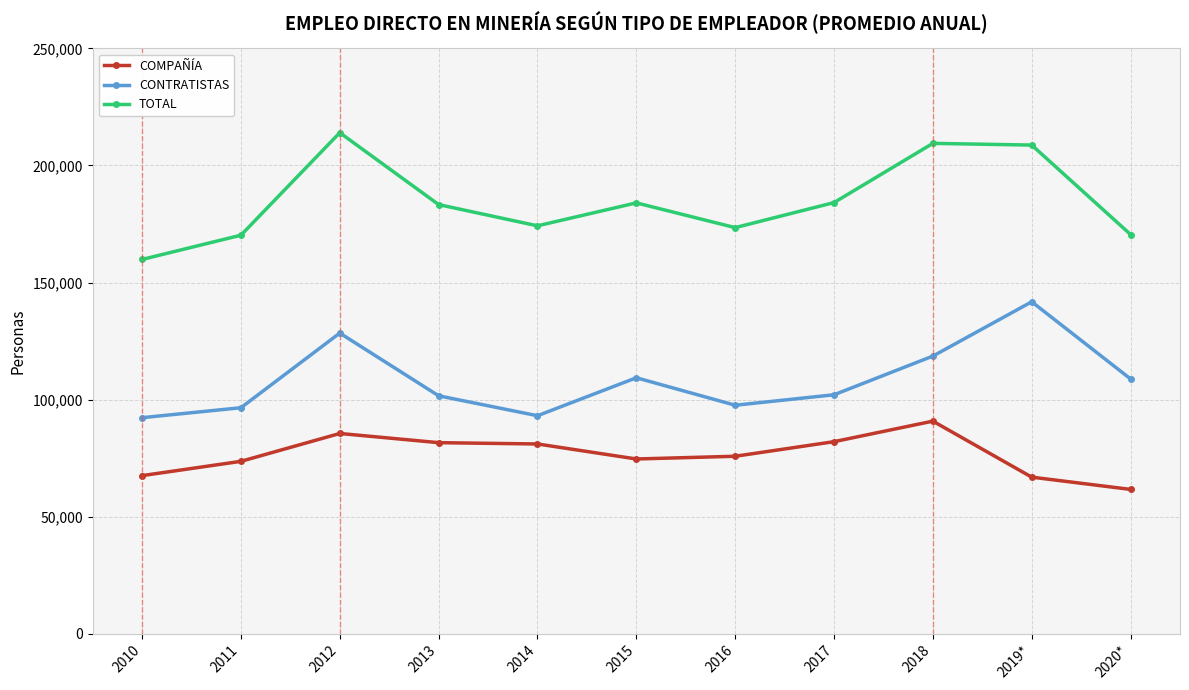

Is this an area chart (filled region under the line)?

No